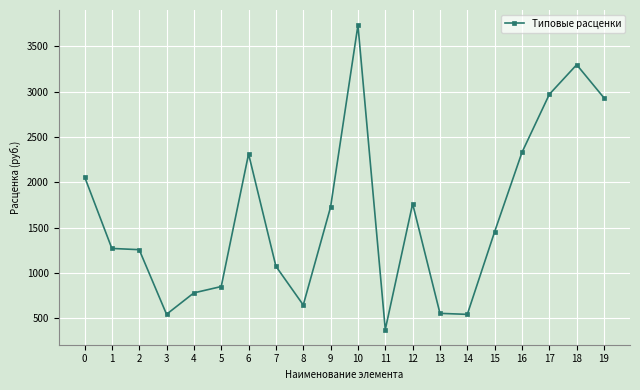

The value at 8 is 644.9. True or false?

True